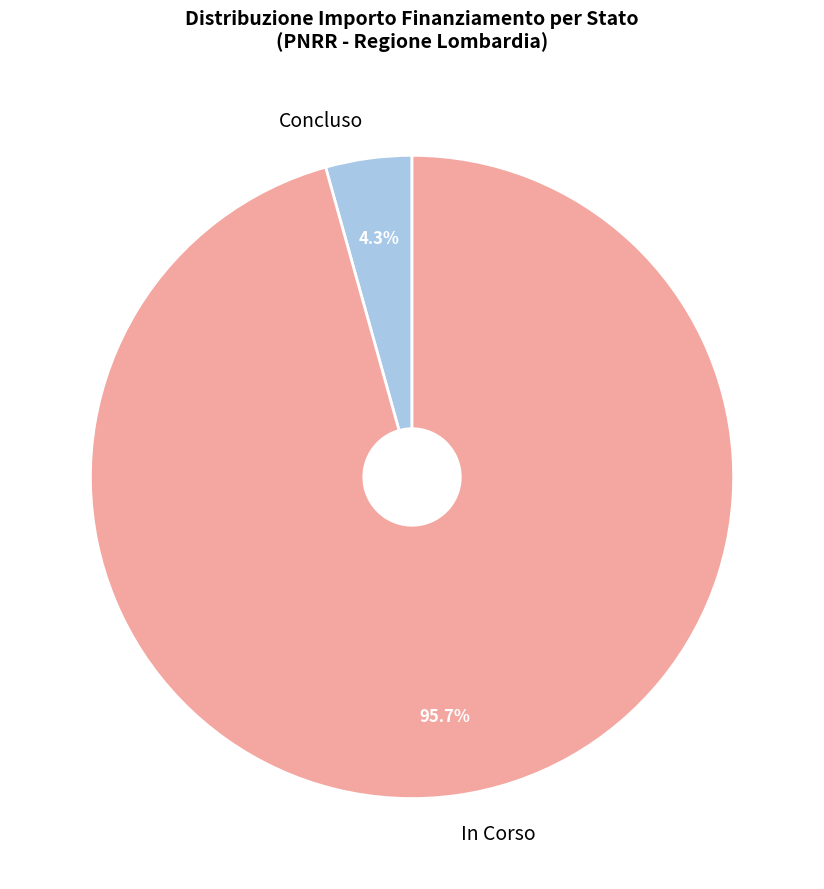

Which has a higher value, In Corso or Concluso?

In Corso